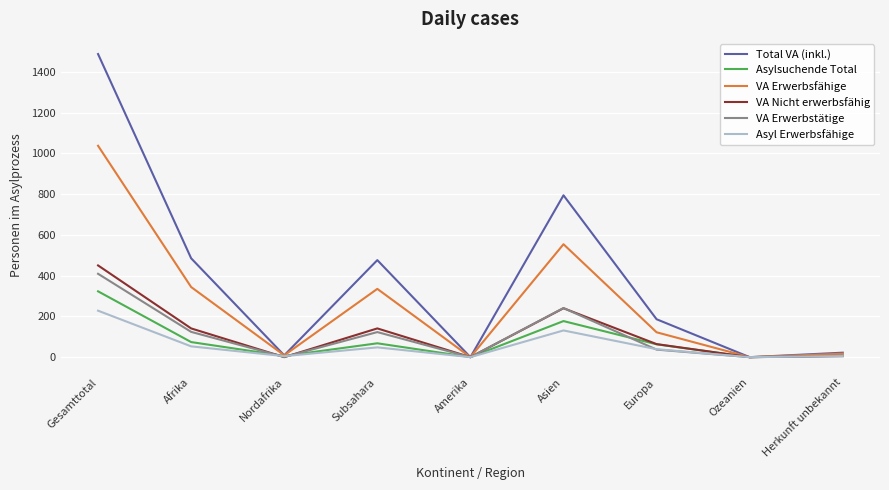

What is the difference between the highest and lowest values at Afrika?

432